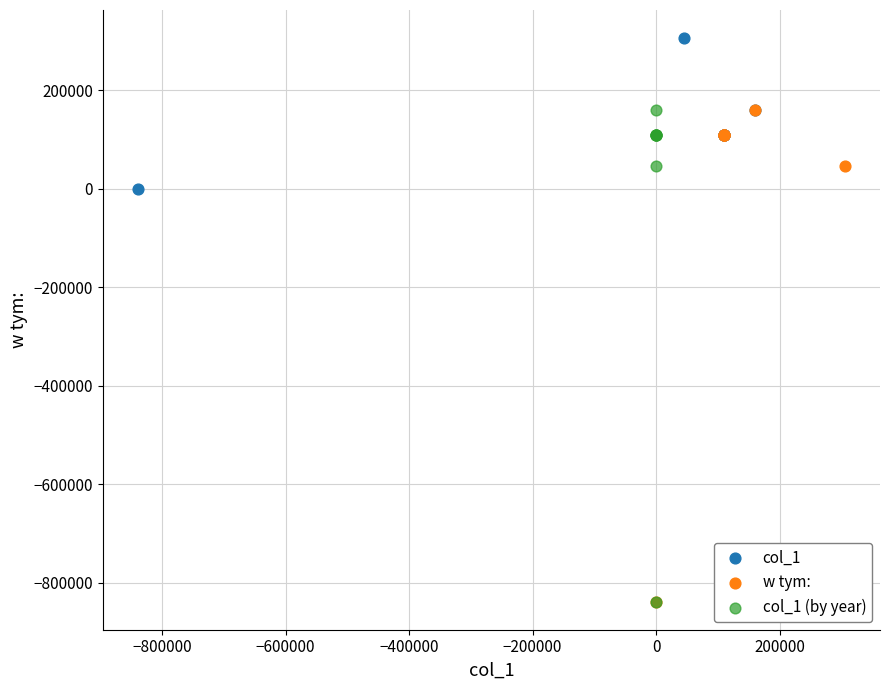

Which series reaches the maximum Y coordinate?

col_1